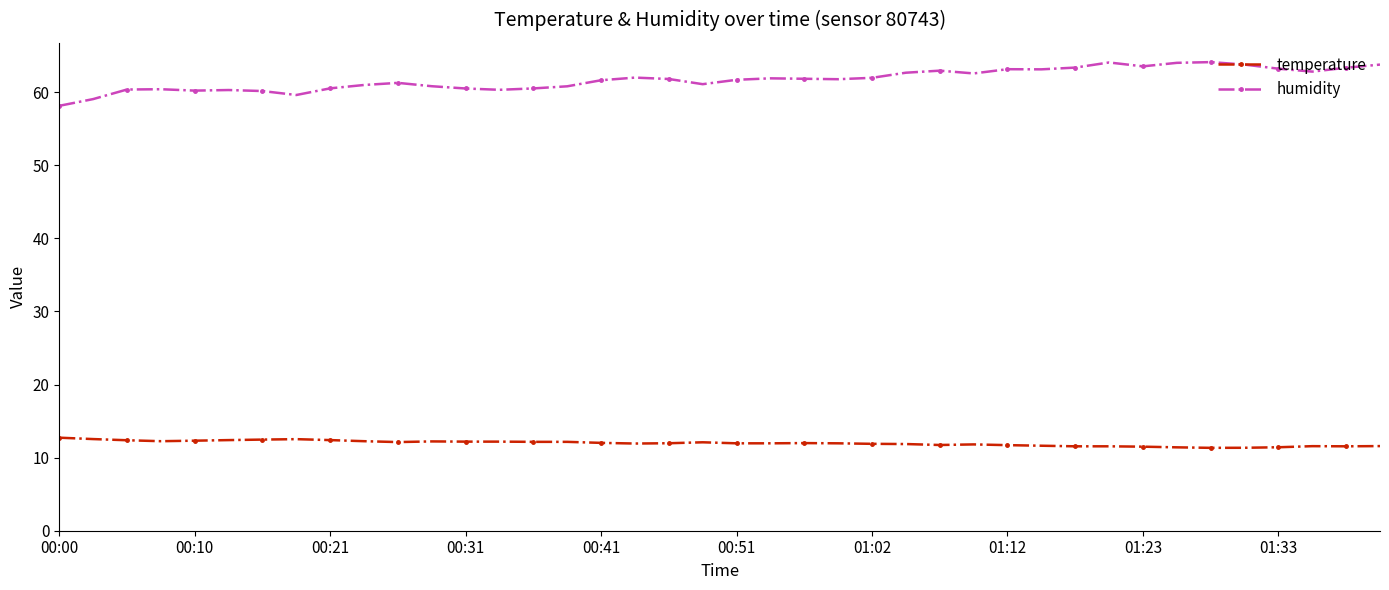

What is the difference between the maximum and minimum values in the humidity series?

6.0